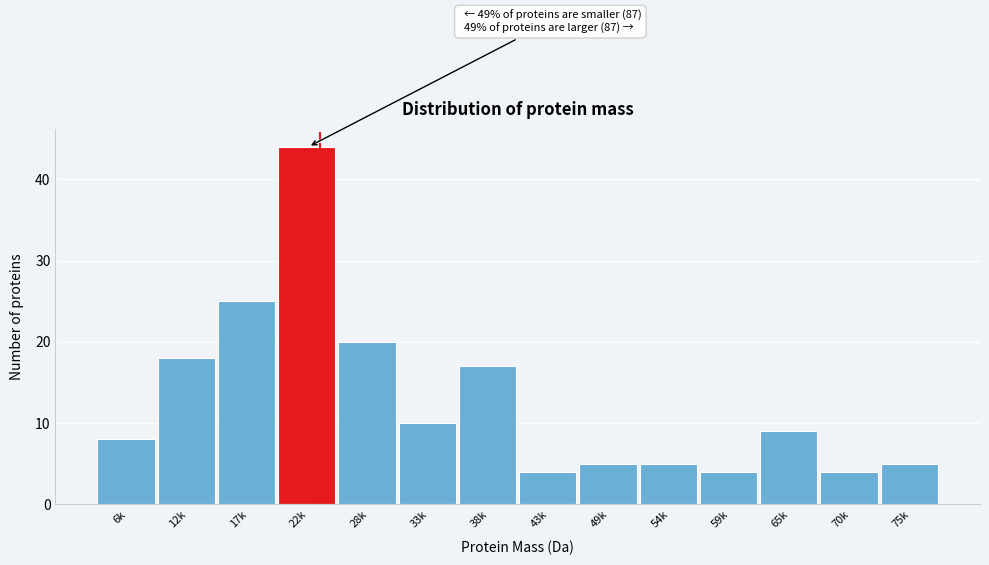

Reading left to right, list all the values displayed in this chart.

6k=8	12k=18	17k=25	22k=44	28k=20	33k=10	38k=17	43k=4	49k=5	54k=5	59k=4	65k=9	70k=4	75k=5